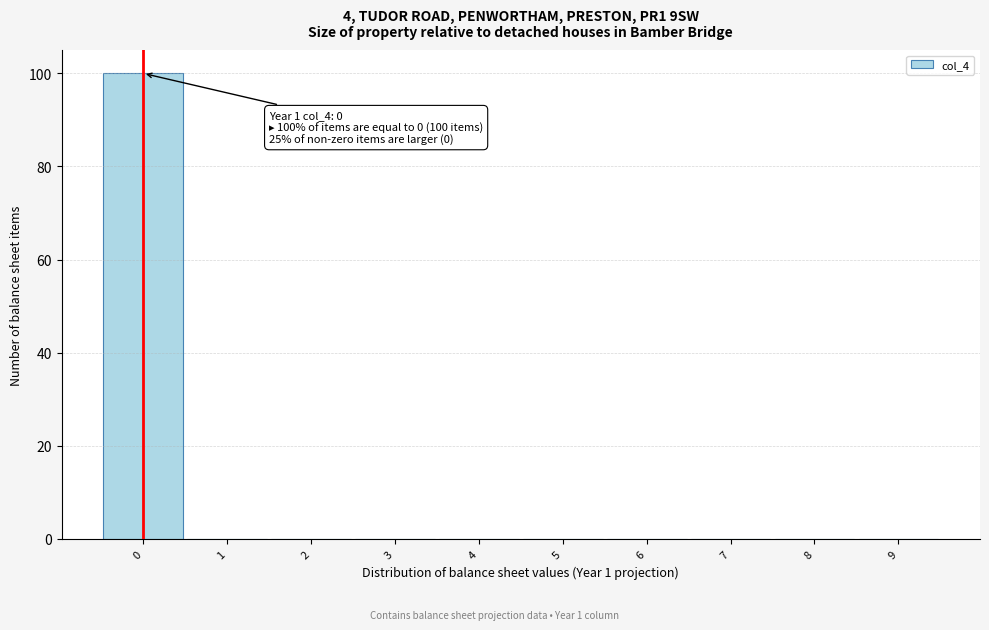

Over which range of the x-axis is the bar tallest?

-0.5 to 0.5